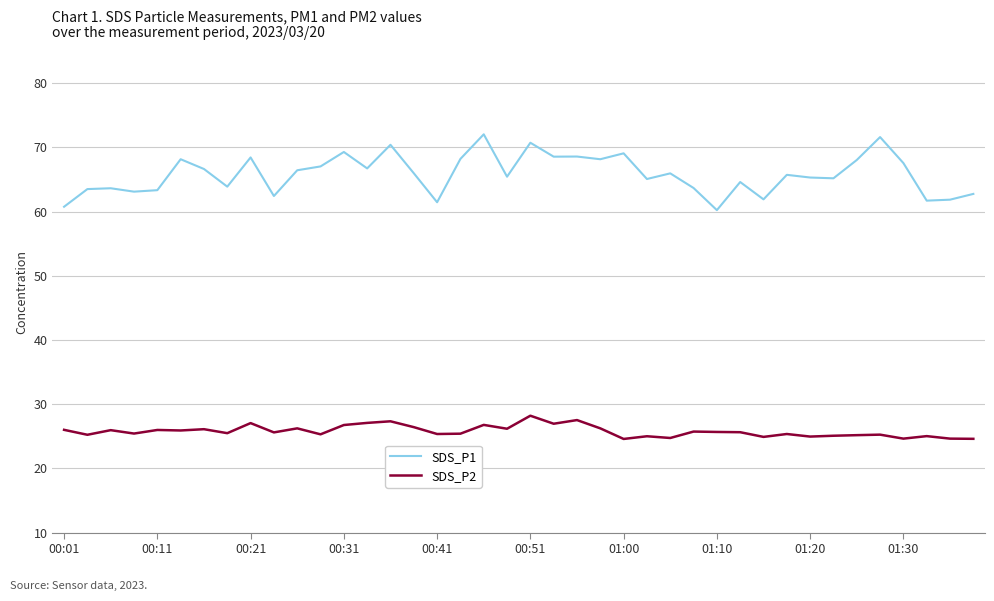

How many lines are shown in the chart?

2